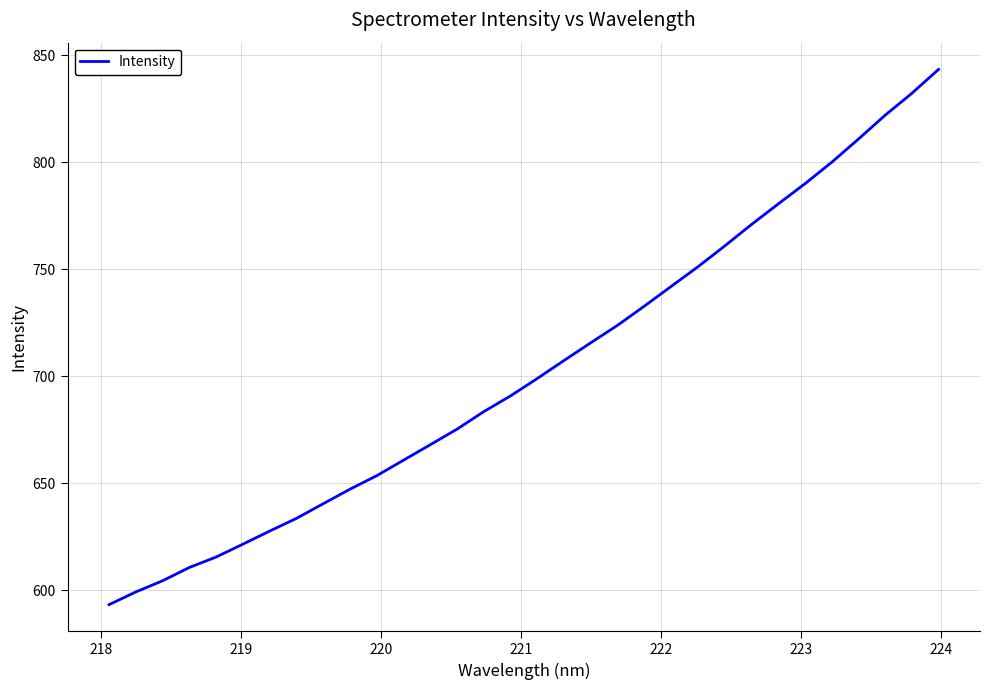

What is the greatest value displayed?

843.3